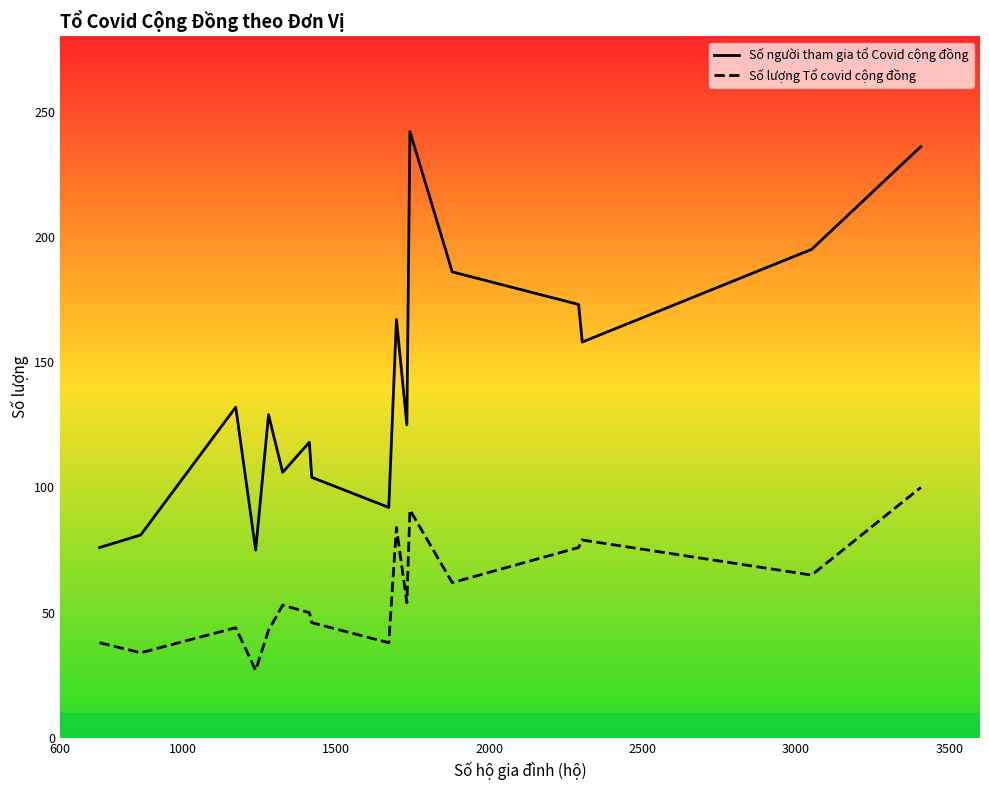

How many values in the Số người tham gia tổ Covid cộng đồng series are below 129?

8